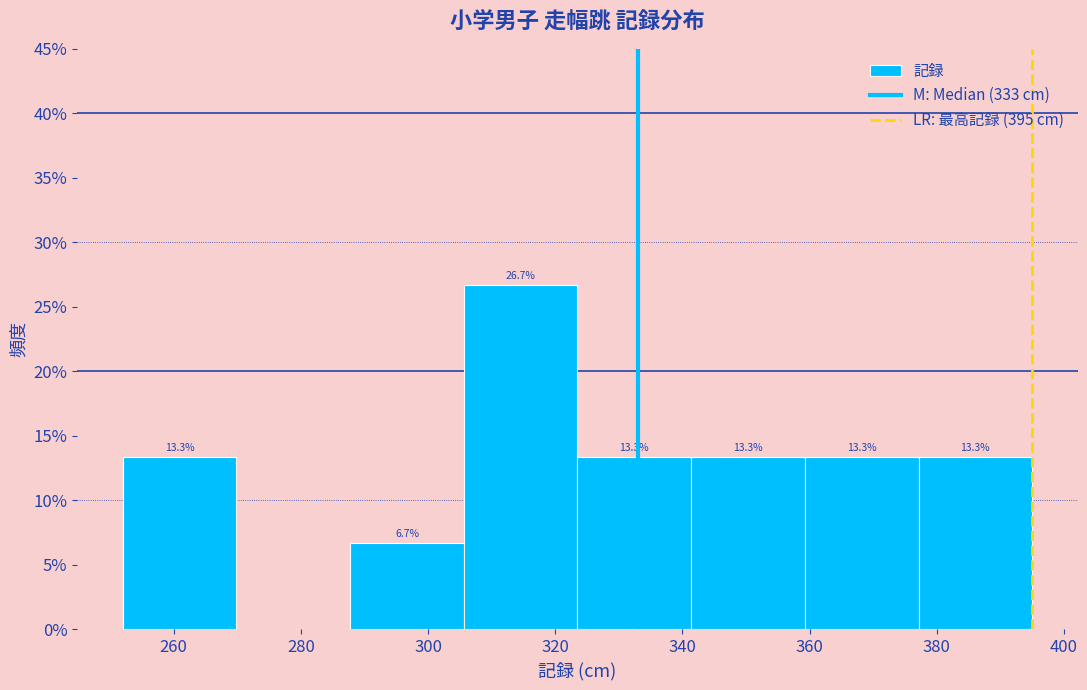

Which range on the x-axis has the tallest bar?

306 to 324